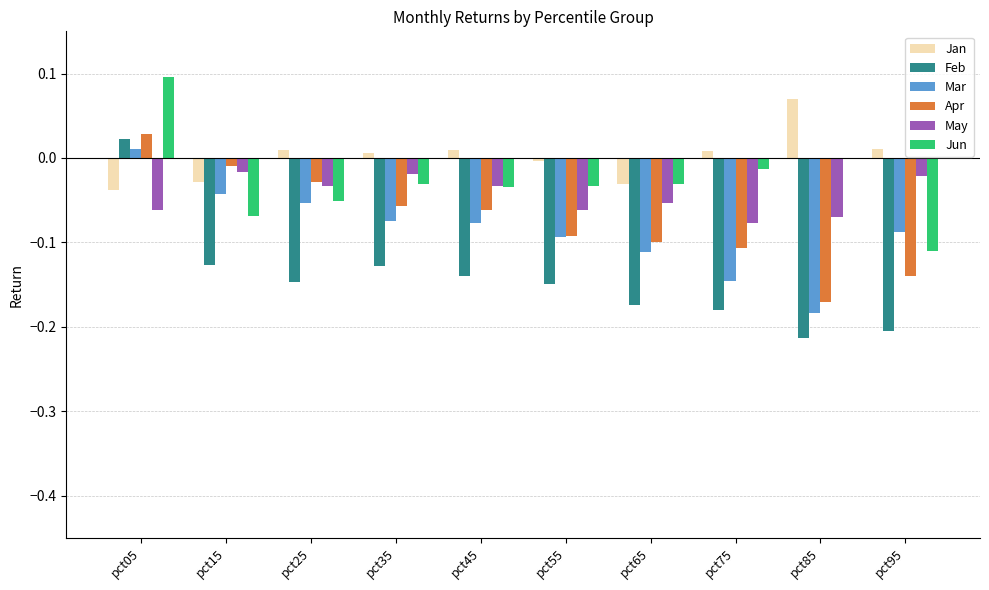

Which category has the highest value across all series?

pct05